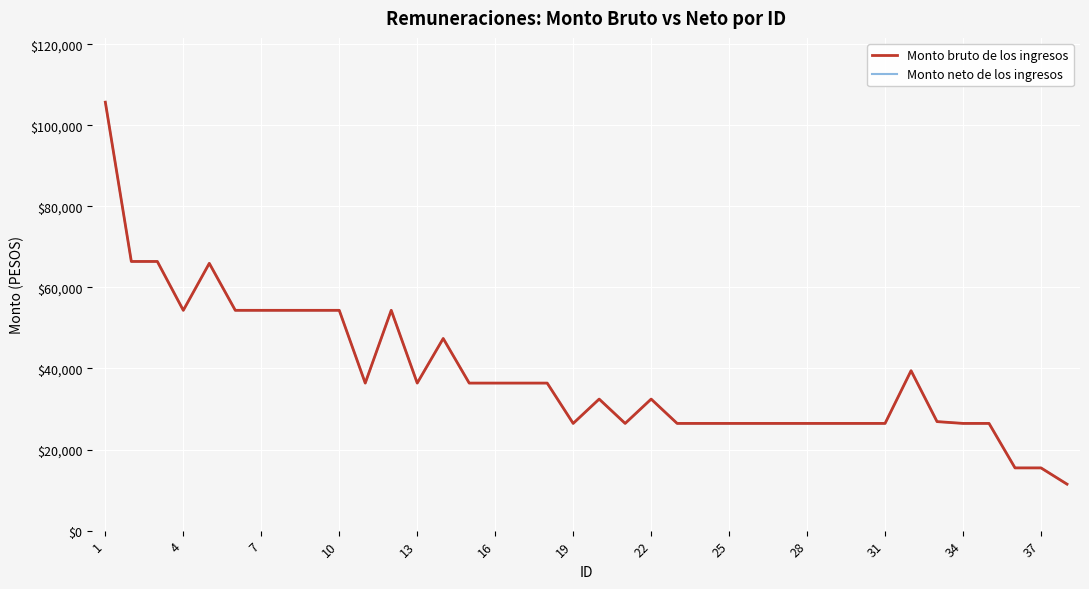

At which label is Monto neto de los ingresos closest to 58582?

4